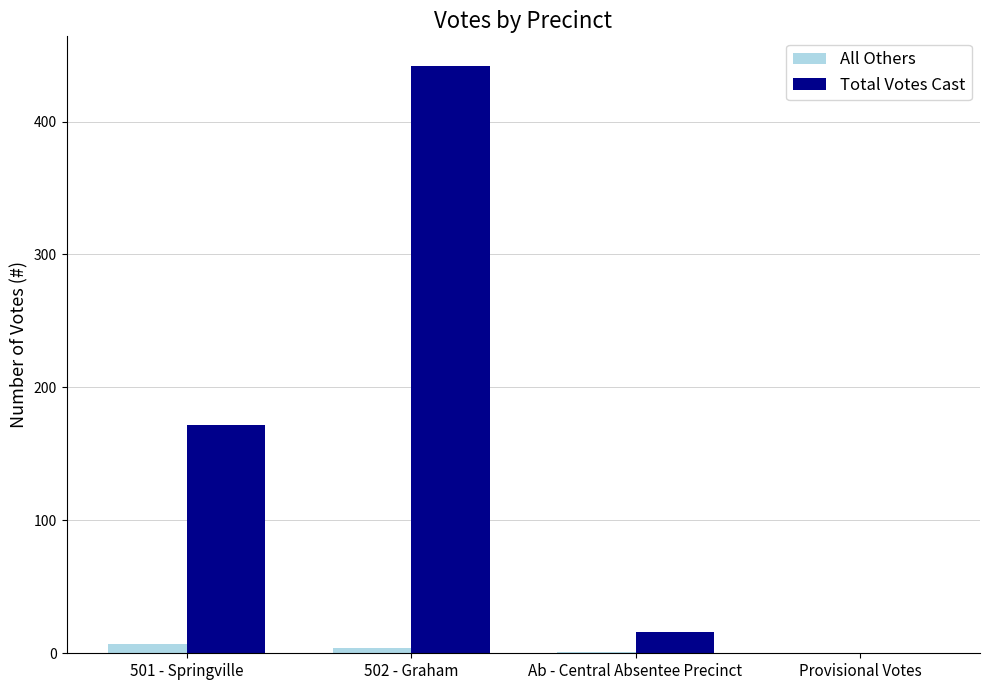

Is the value of Total Votes Cast at 502 - Graham greater than the value of All Others at Ab - Central Absentee Precinct?

Yes